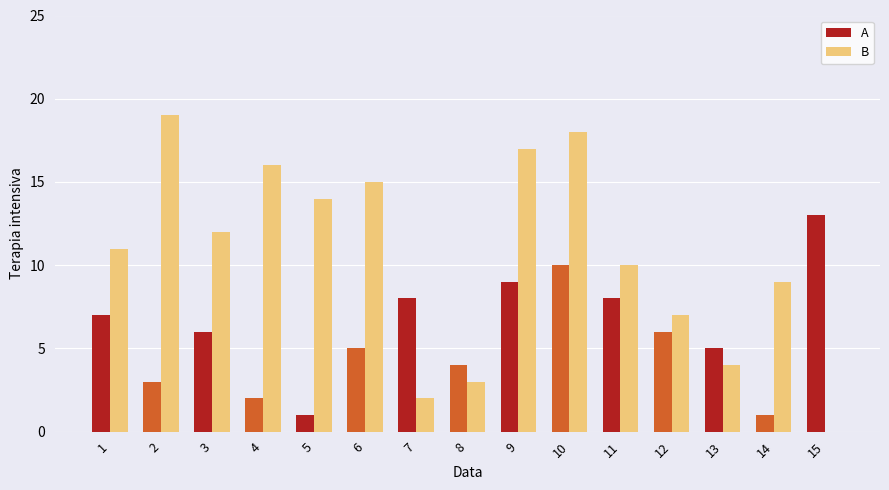

At which label does A reach its peak?

15